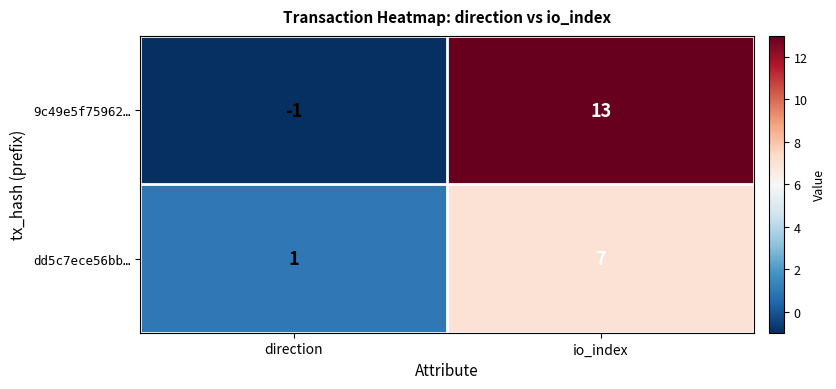

What is the average value of the dd5c7ece56bb… series?

4